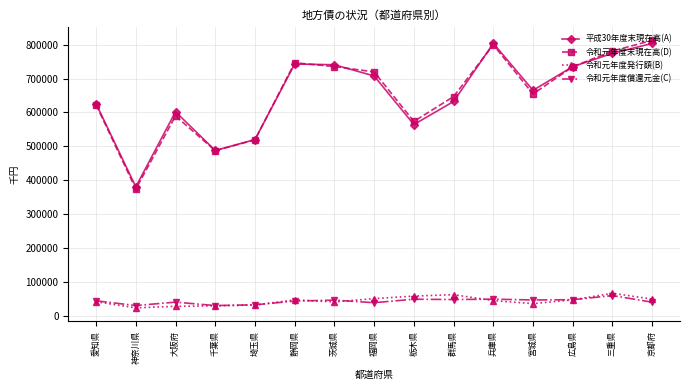

How many lines are shown in the chart?

4